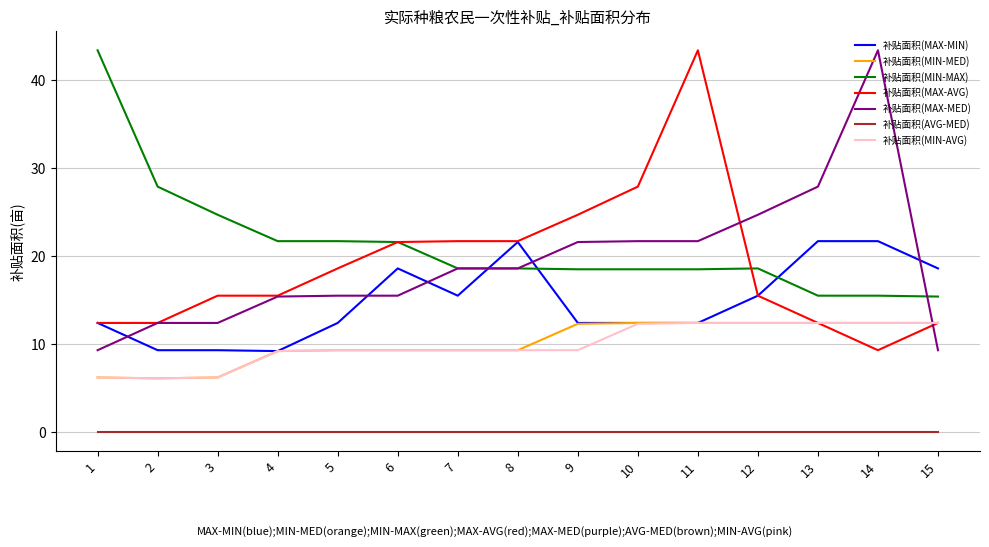

At which category is the sum across all series the highest?

11